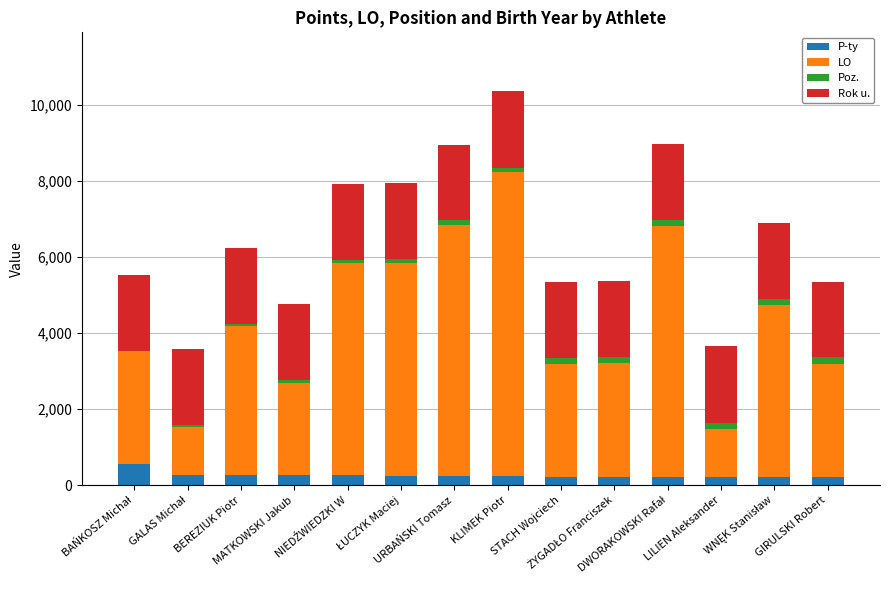

What is the sum of all P-ty values?

3637